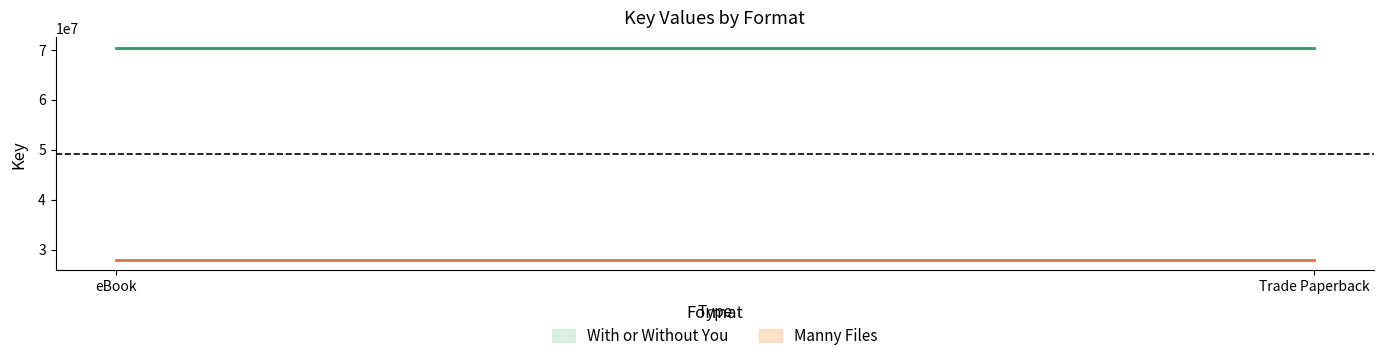

What is the approximate value of Manny Files at Trade Paperback?

27981847